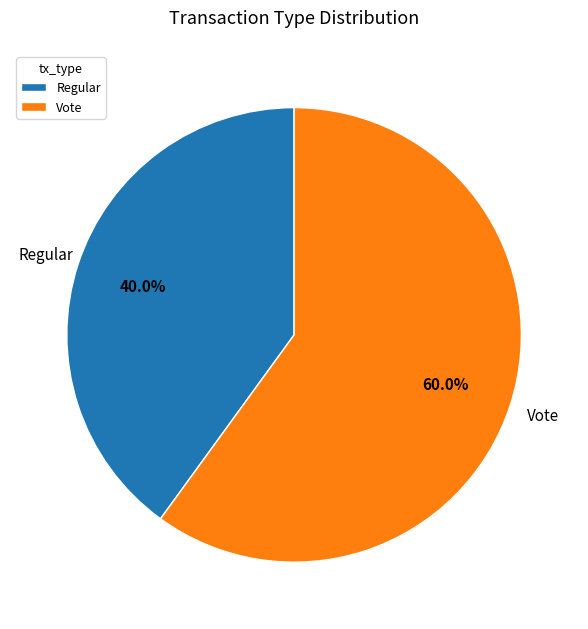

Is there any slice that represents more than half of the pie?

Yes